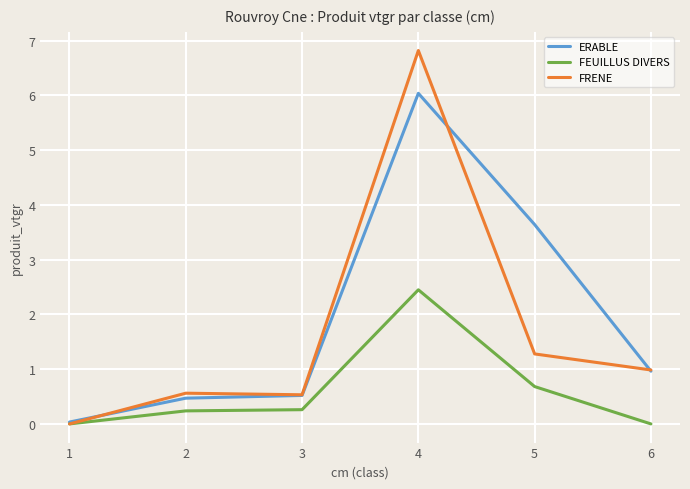

What is the difference between the highest and lowest values at 4?

4.4